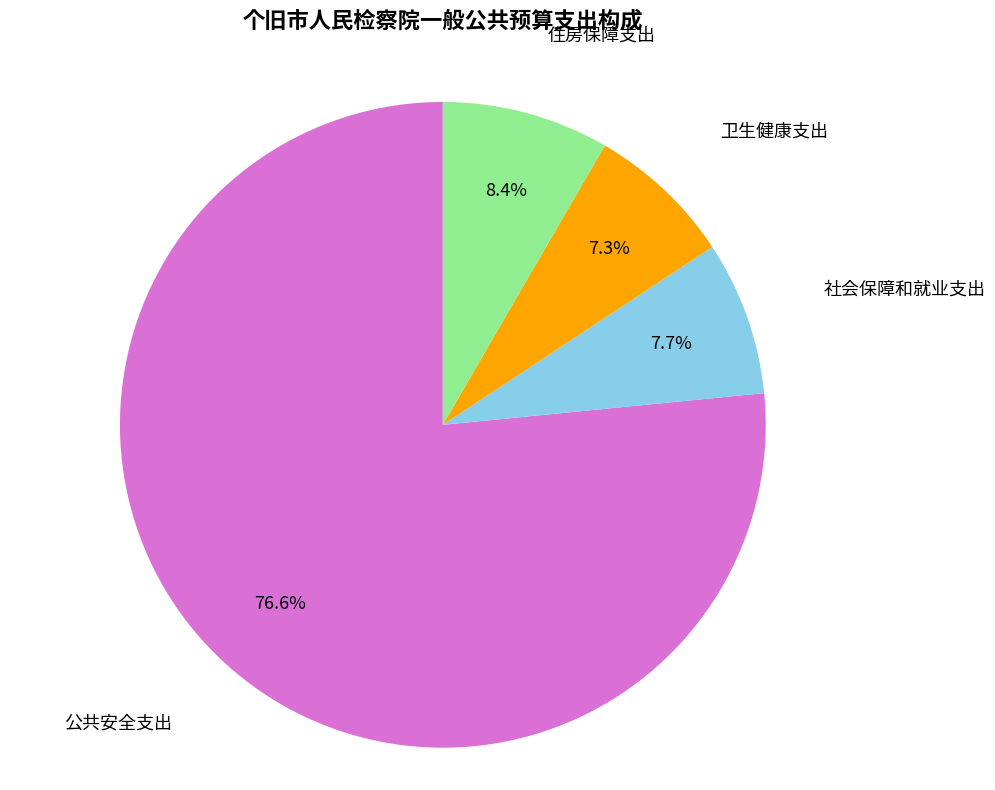

What percentage is NOT represented by 社会保障和就业支出?

92.3%